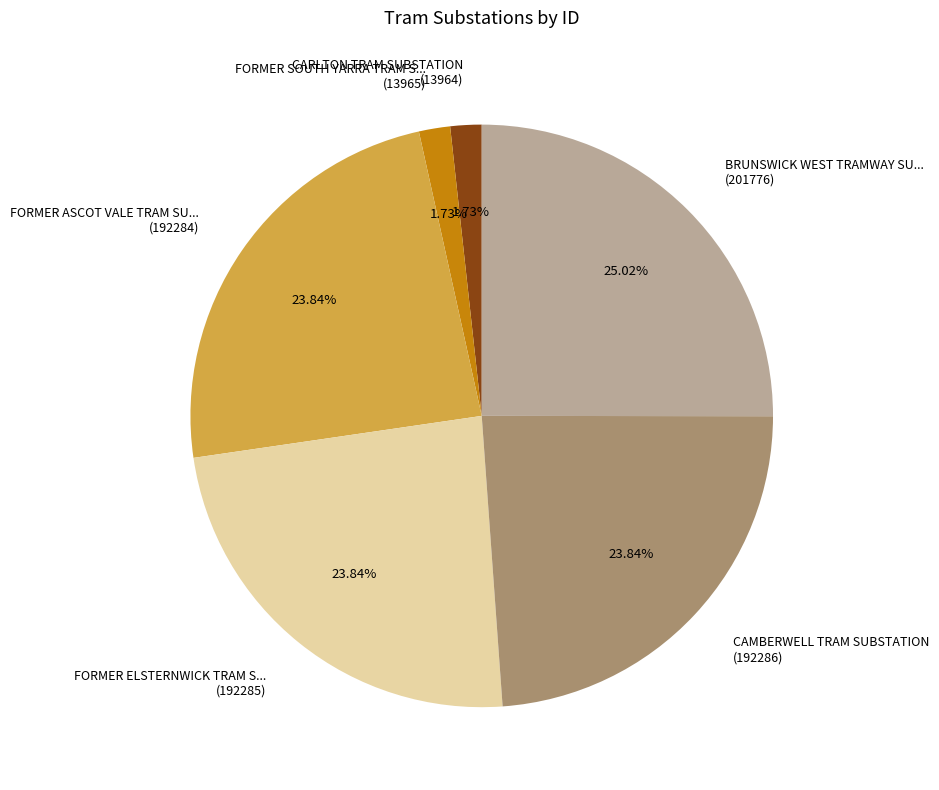

How many segments does this pie chart have?

6